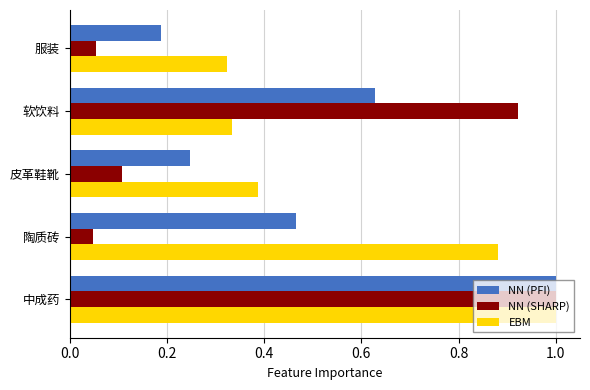

What is the maximum value shown in the chart?

1.0